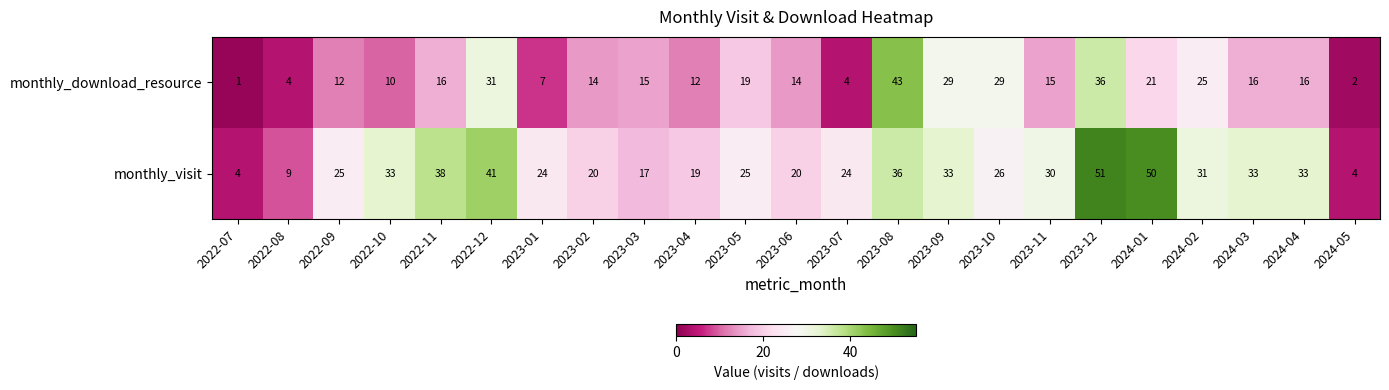

The monthly_download_resource series shows 20 at 2023-03. True or false?

False